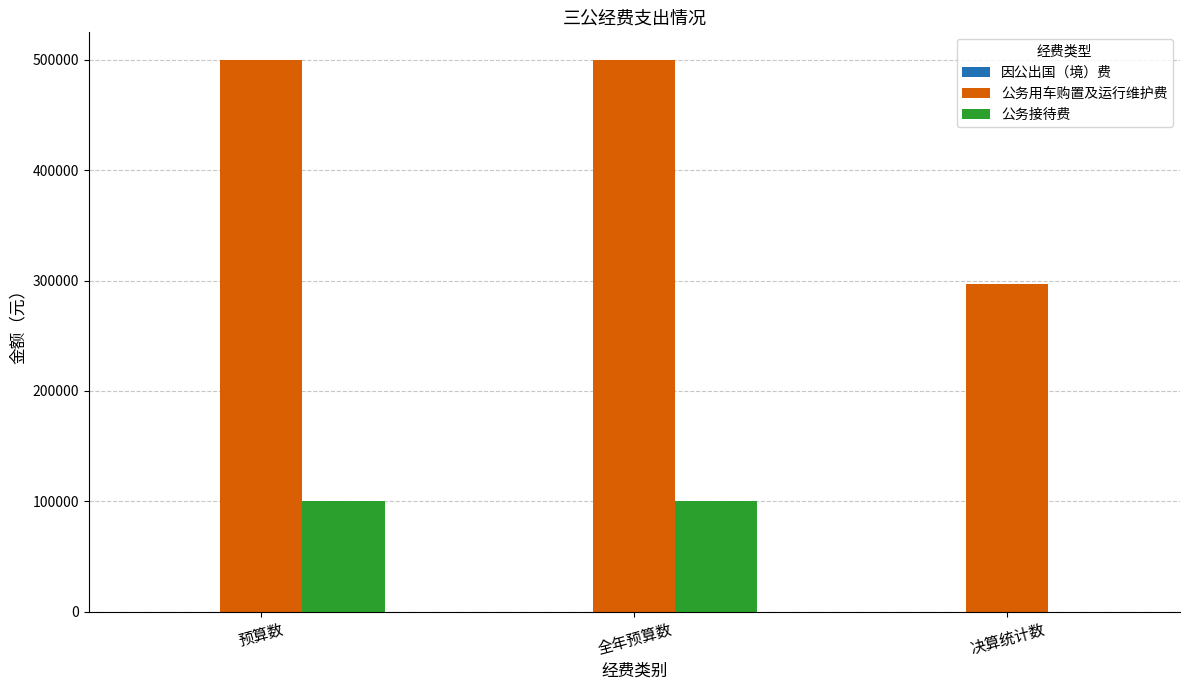

Which series has the largest total across all categories?

公务用车购置及运行维护费